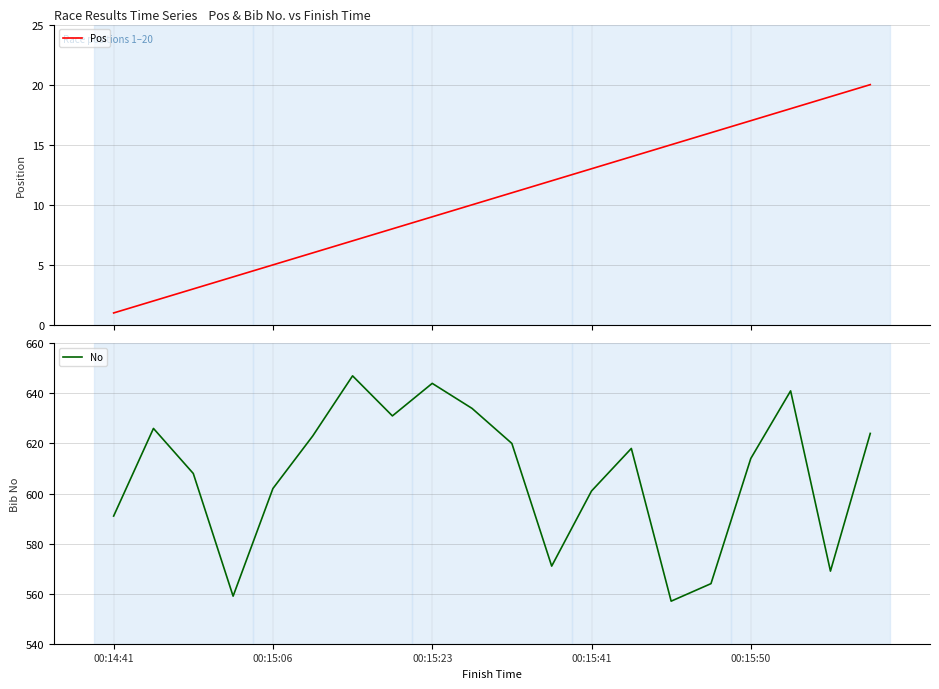

How many data points does each series have?

20